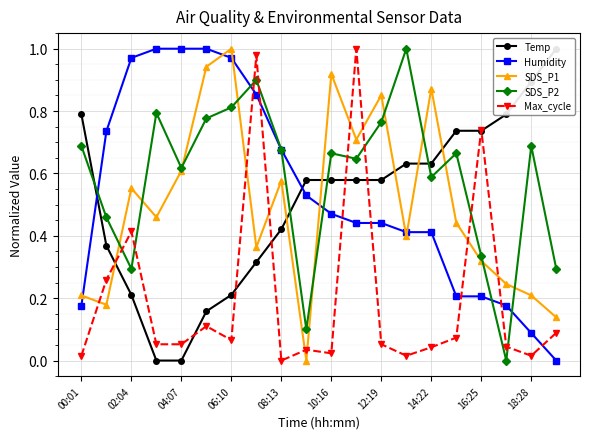

Is it true that SDS_P2 equals 0.5 at 16:25?

False